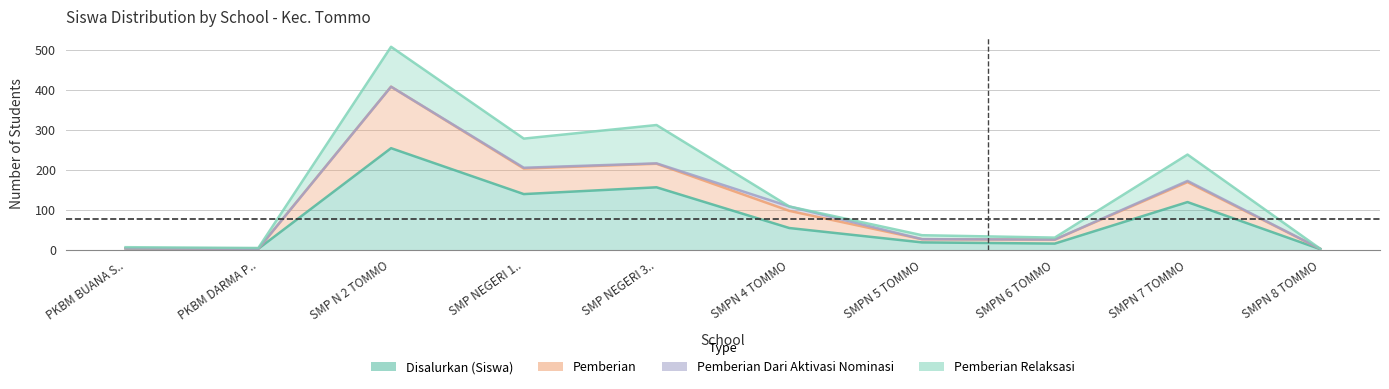

What is the label of the 5th point from the left?

SMP NEGERI 3..